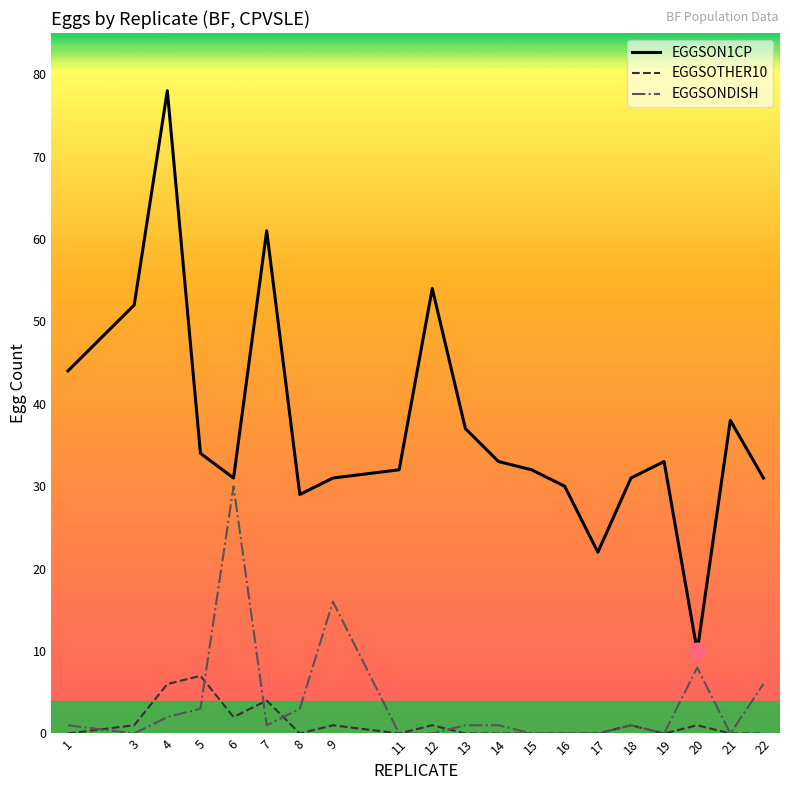

True or false: EGGSONDISH has more than 0 points higher than both neighbors.

True